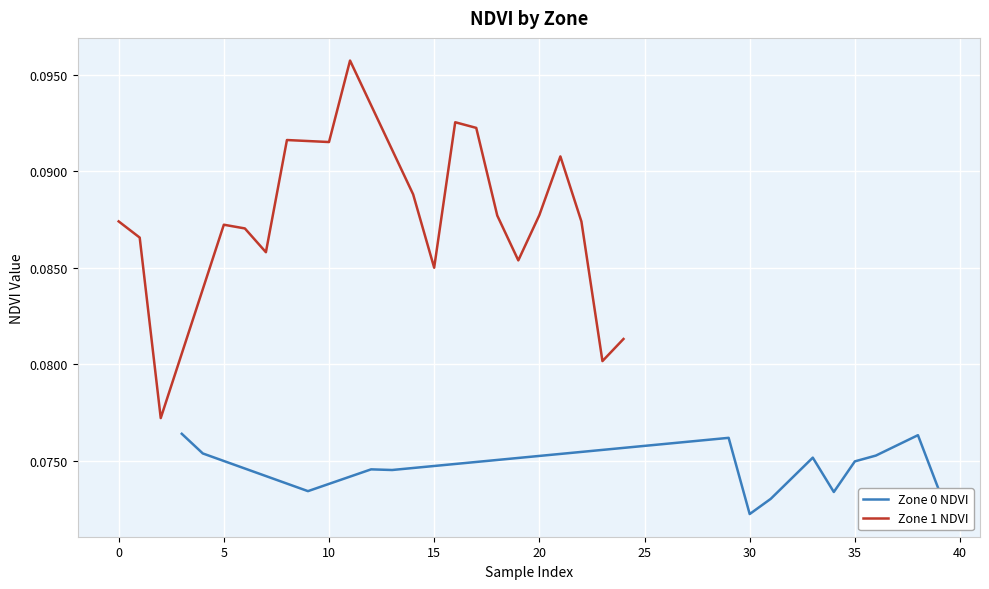

Reading right to left, extract all data points from this chart.

Zone 0 NDVI: 0.1	0.1	0.1	0.1	0.1	0.1	0.1	0.1	0.1	0.1	0.1	0.1	0.1	0.1	0.1	0.1	0.1	0.1	0.1	0.1
Zone 1 NDVI: 0.1	0.1	0.1	0.1	0.1	0.1	0.1	0.1	0.1	0.1	0.1	0.1	0.1	0.1	0.1	0.1	0.1	0.1	0.1	0.1